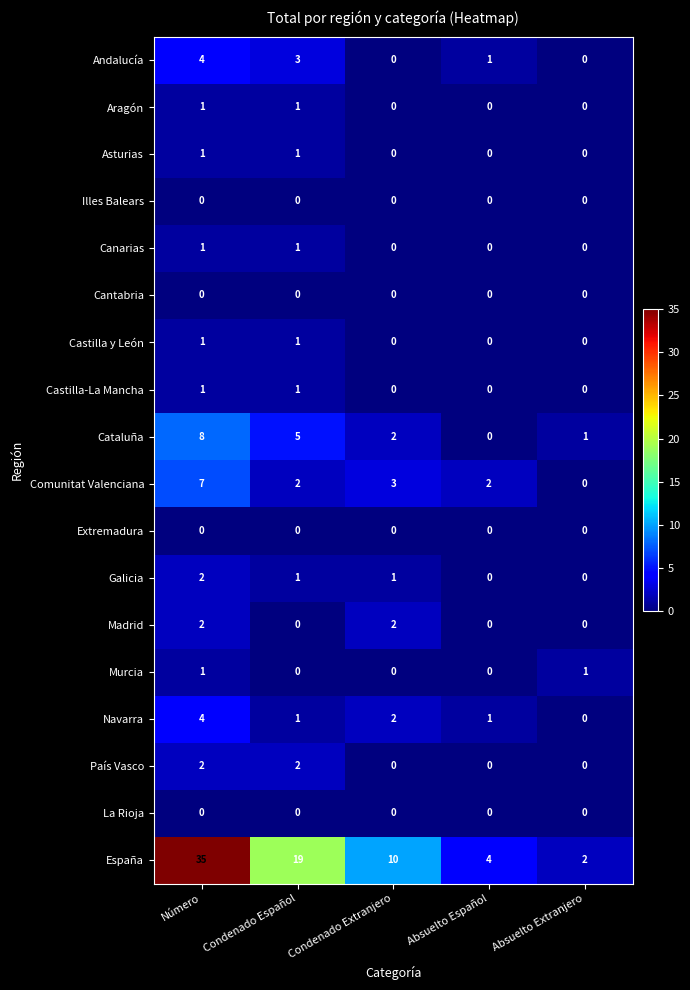

What is the greatest value displayed?

35